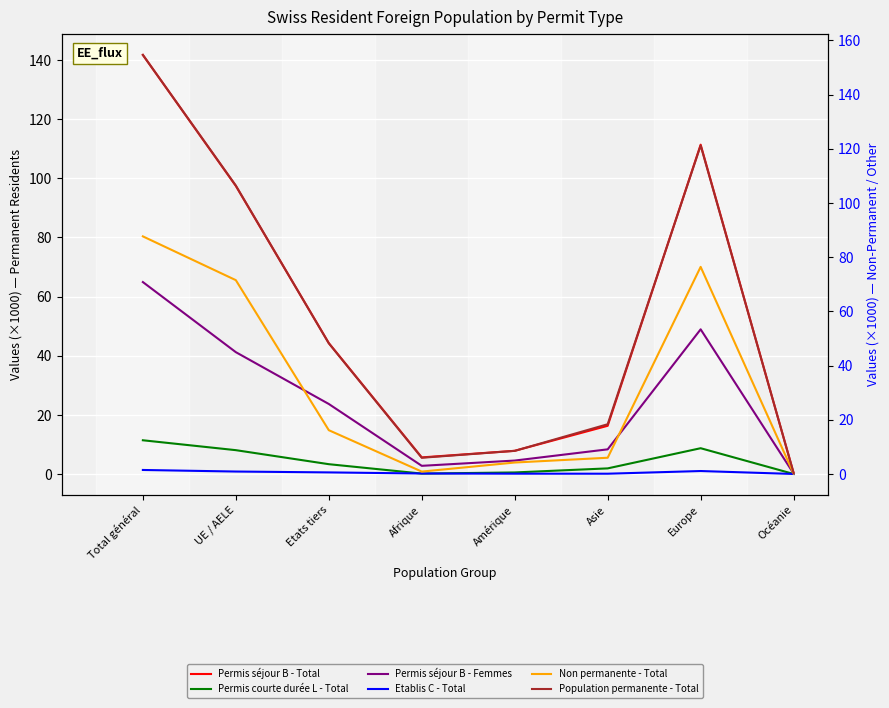

What are all the series names shown in the legend?

Permis séjour B - Total, Permis courte durée L - Total, Permis séjour B - Femmes, Etablis C - Total, Non permanente - Total, Population permanente - Total